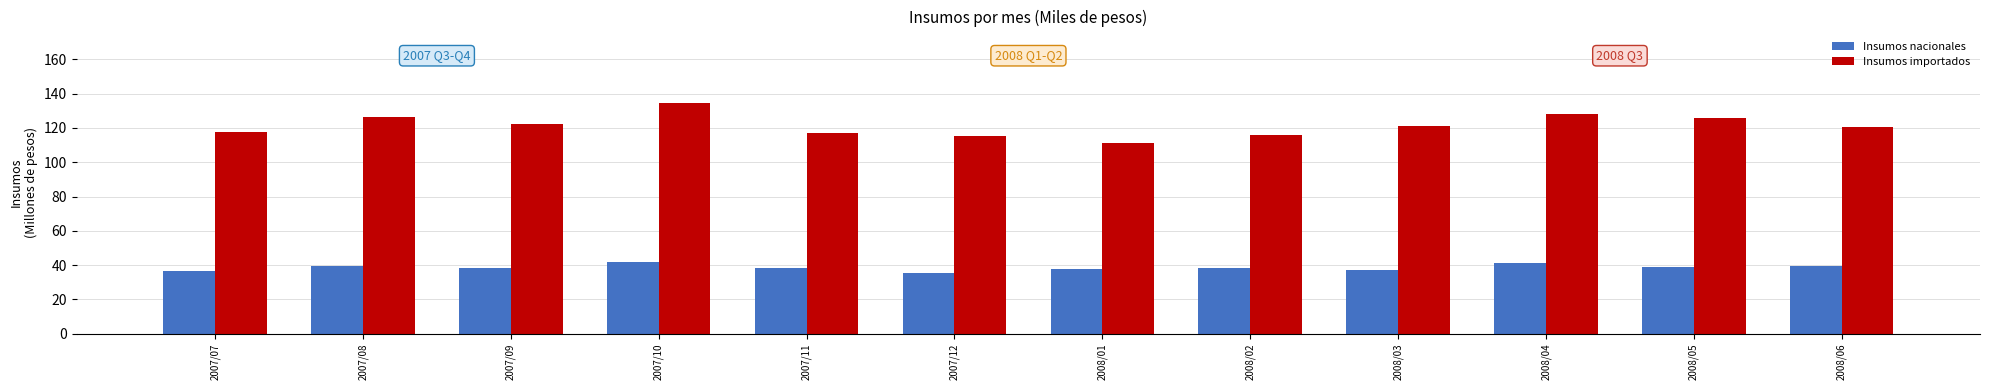

Which series has the largest total across all categories?

Insumos importados